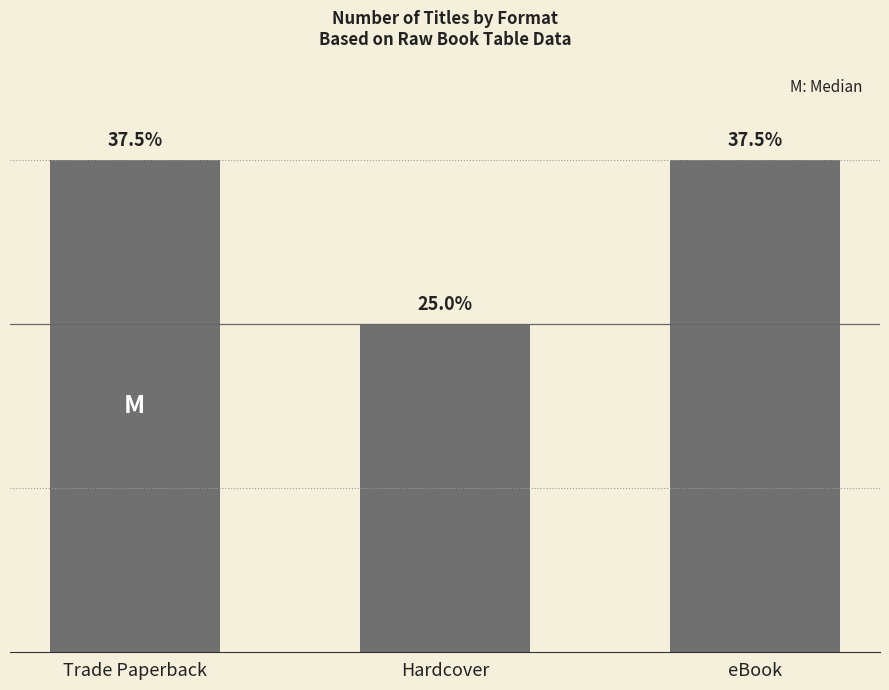

How many bars are there in total?

3